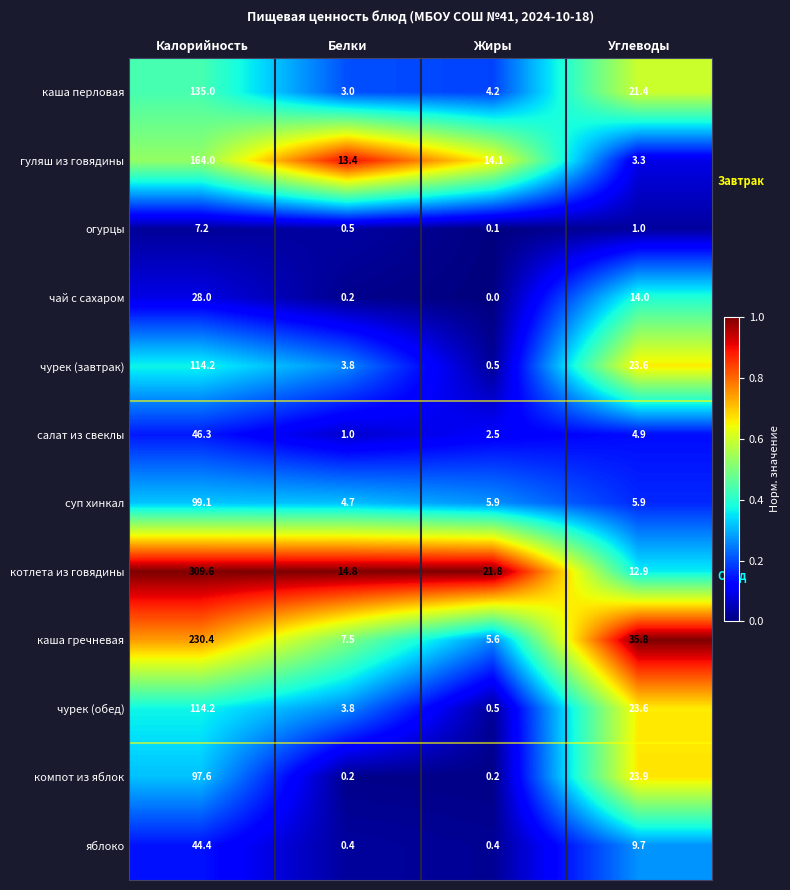

Is it true that суп хинкал equals 5.9 at Жиры?

True